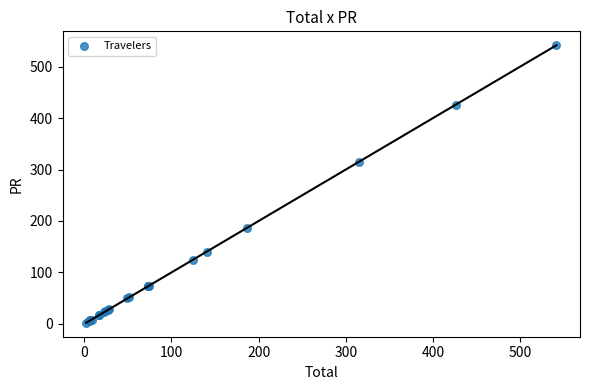

What Y value in the scatter plot is closest to 271?

314.8